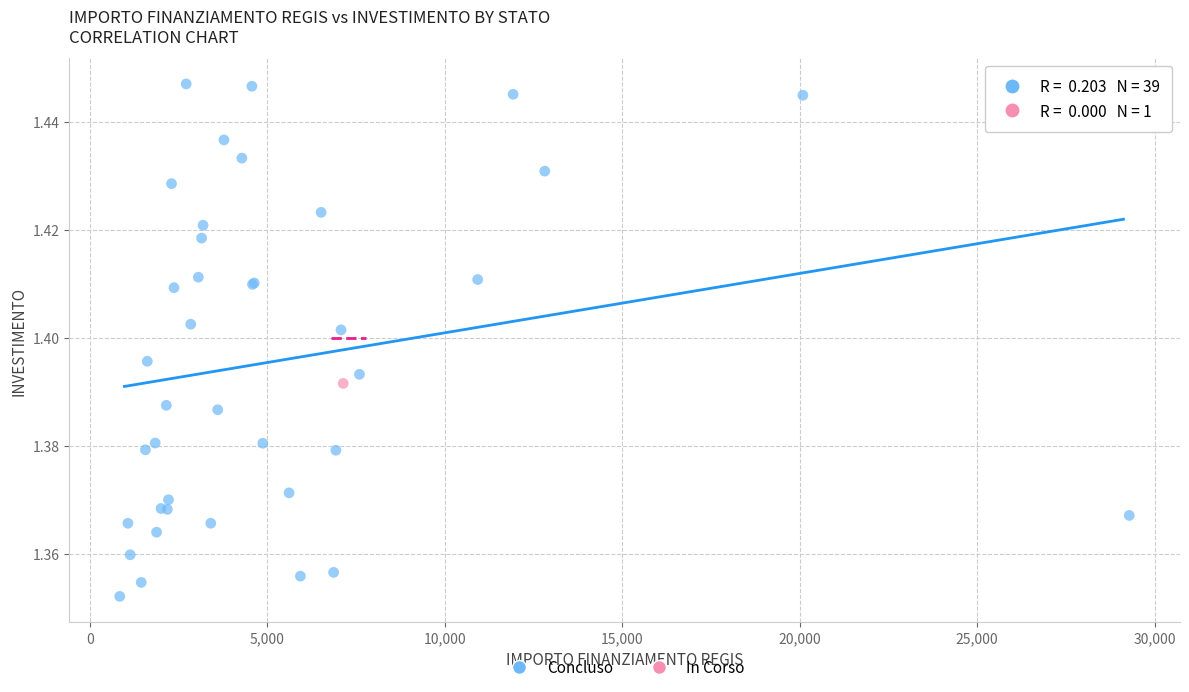

What are all the series names shown in the legend?

Concluso, In Corso